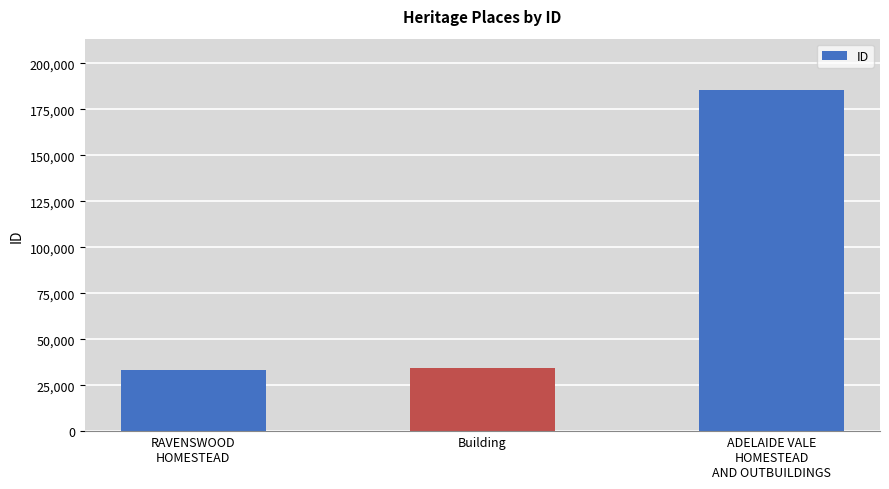

What is the average value?

84280